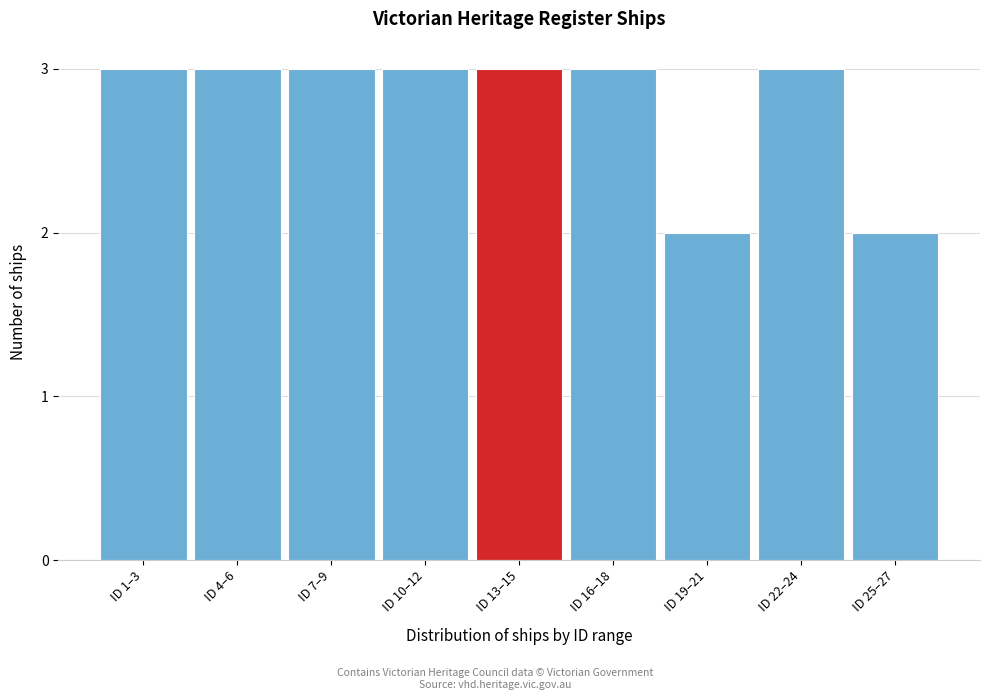

Reading left to right, what are all the values shown in this chart?

3	3	3	3	3	3	2	3	2